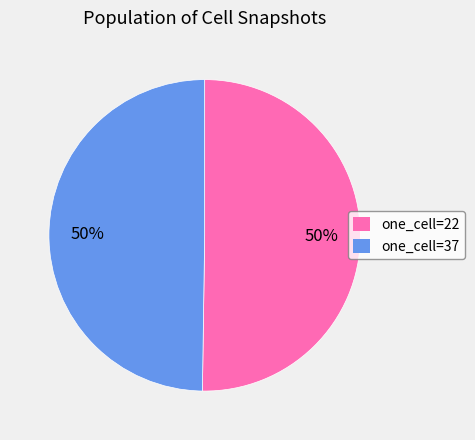

To the nearest percent, what is the combined percentage of one_cell=37 and one_cell=22?

100%